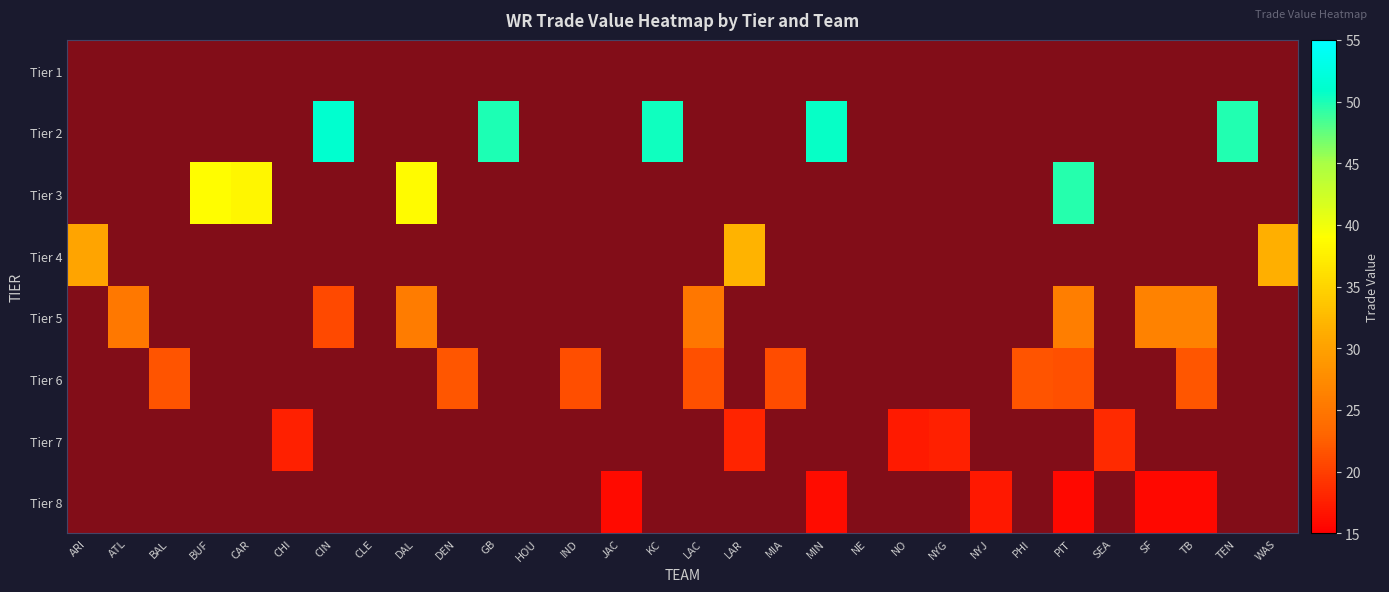

How many positive values does the Tier 5 series have?

7